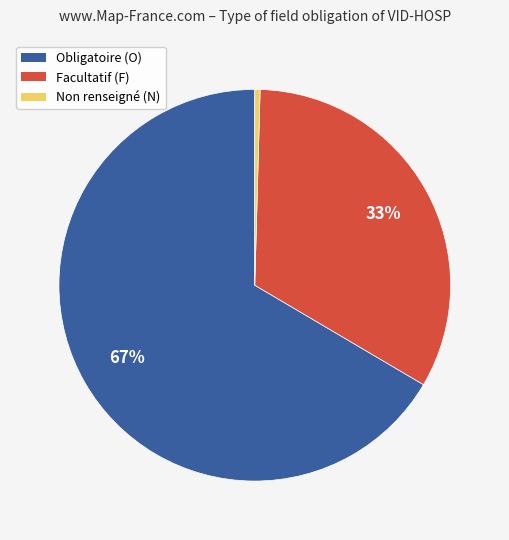

To the nearest percent, what is the average slice percentage?

33%